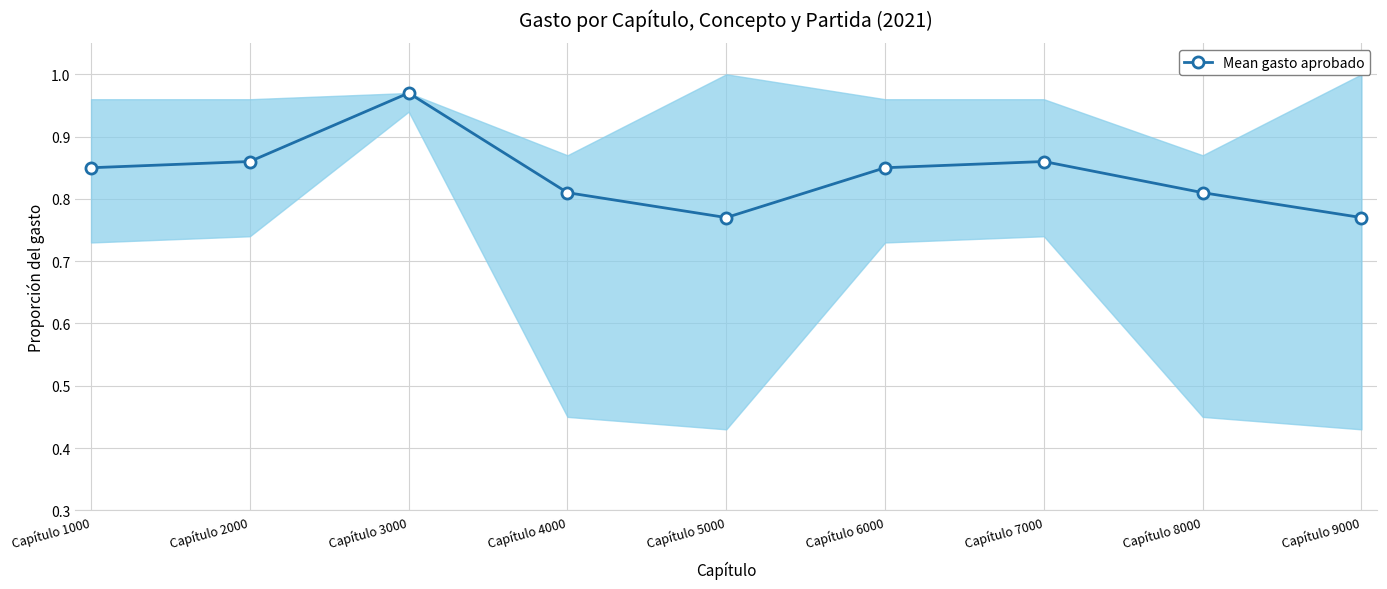

Where is the data nearest to the value 0?

Capítulo 5000